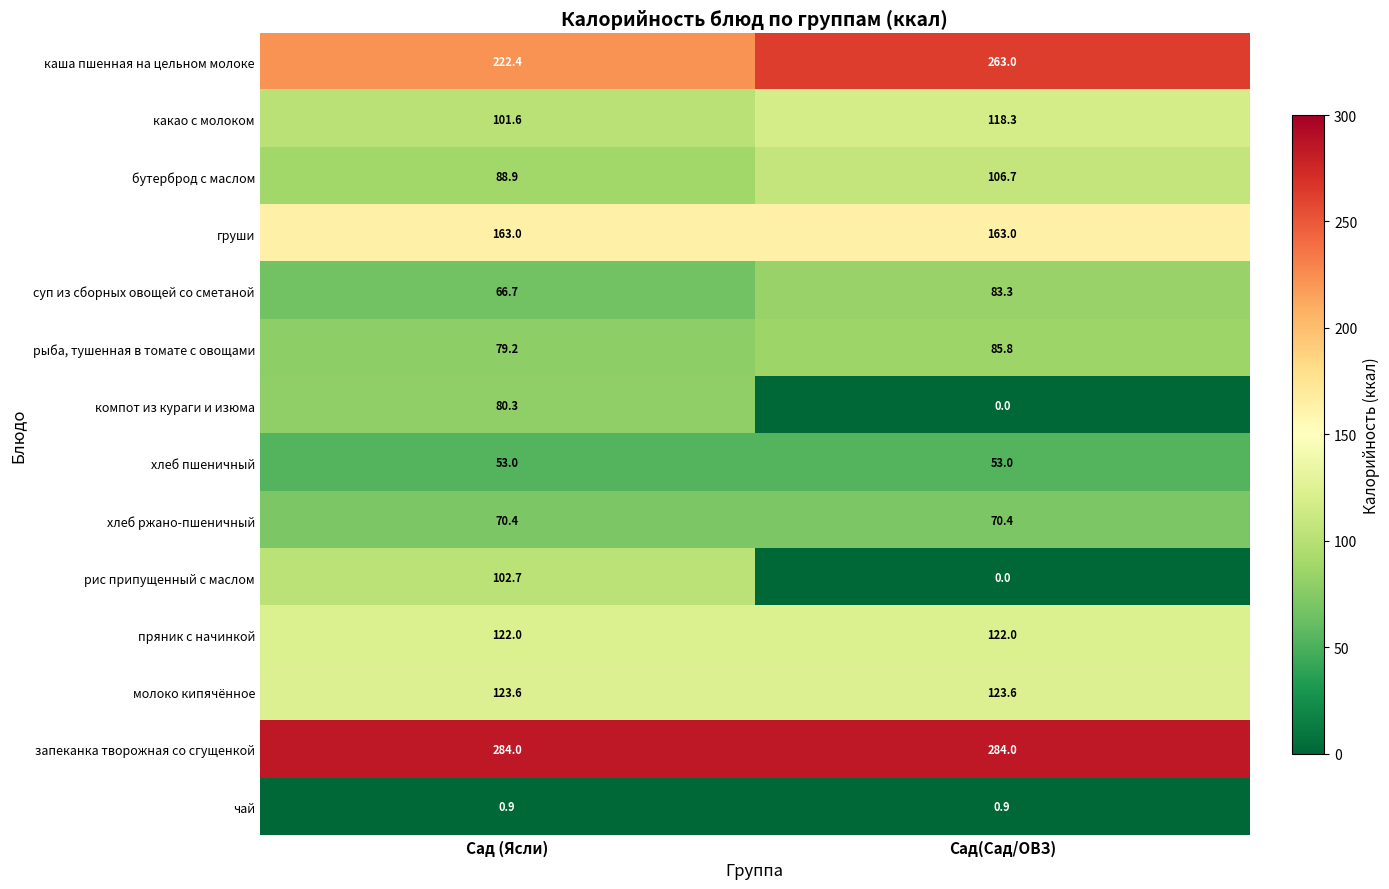

Is it true that хлеб ржано-пшеничный equals 70.4 at Сад(Сад/ОВЗ)?

True